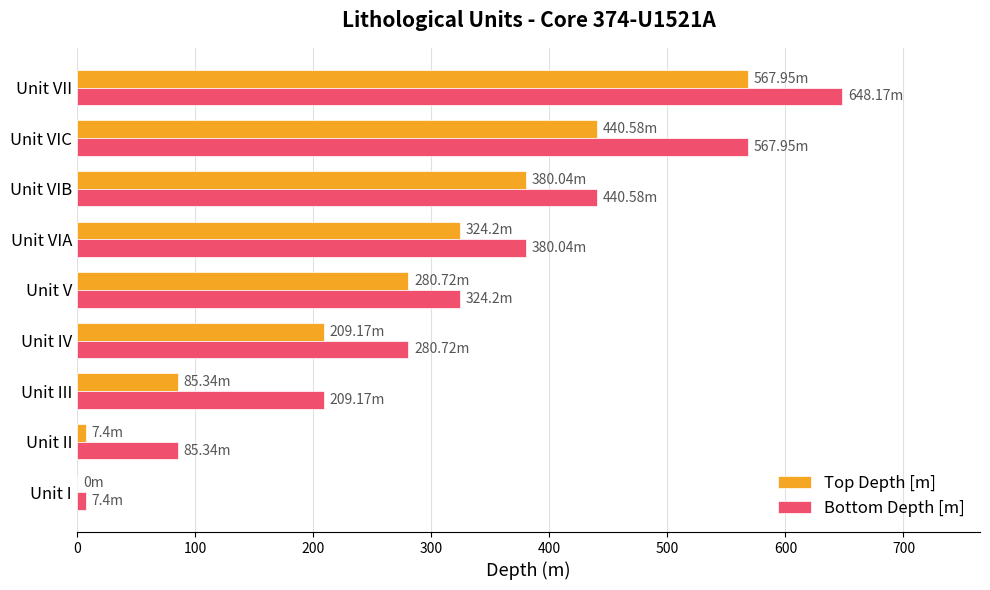

Which series changed the most between Unit IV and Unit VIA?

Top Depth [m]